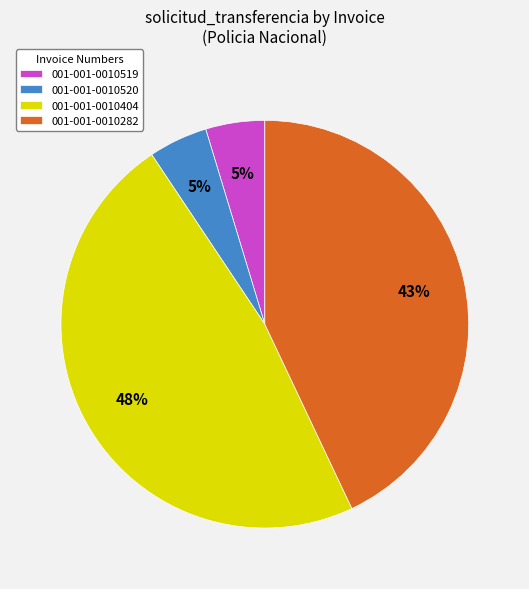

Count the number of slices in the pie.

4